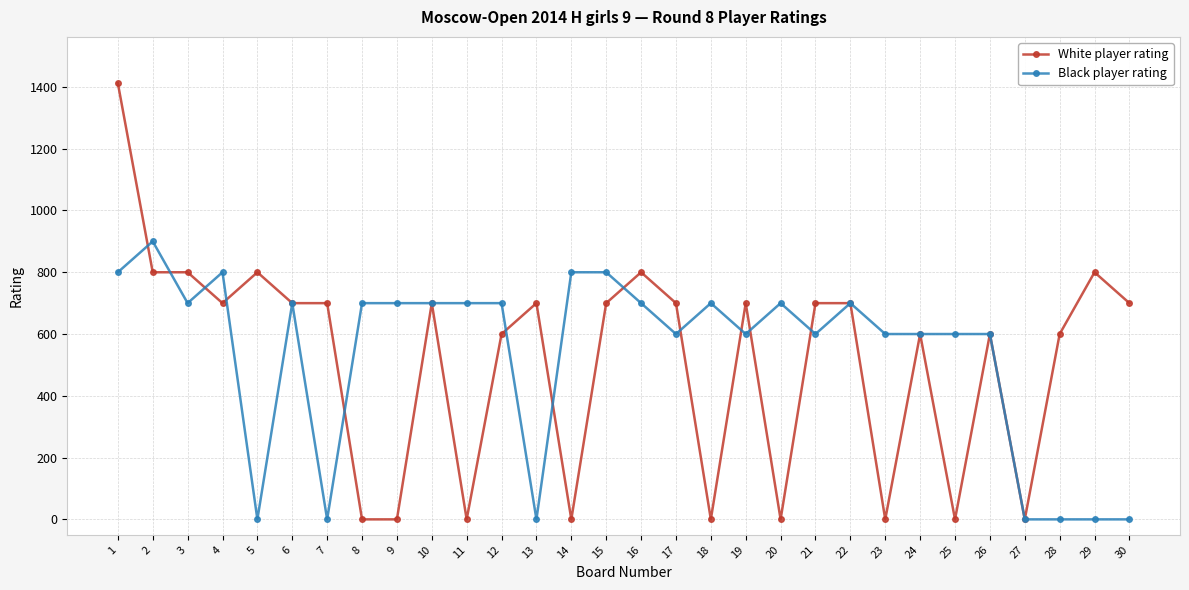

At which category is the sum across all series the highest?

1